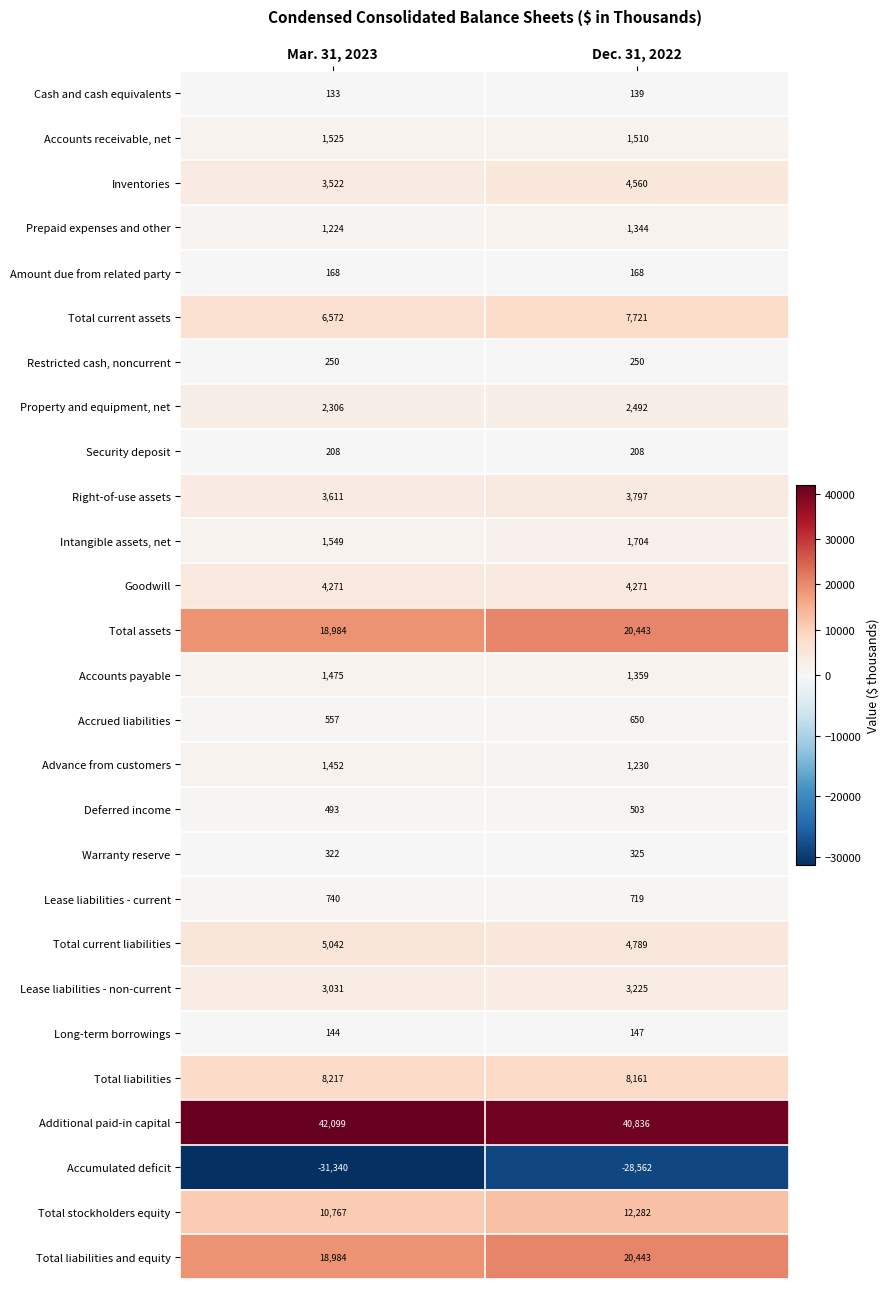

What value does the Lease liabilities - current series have at Mar. 31, 2023?

740